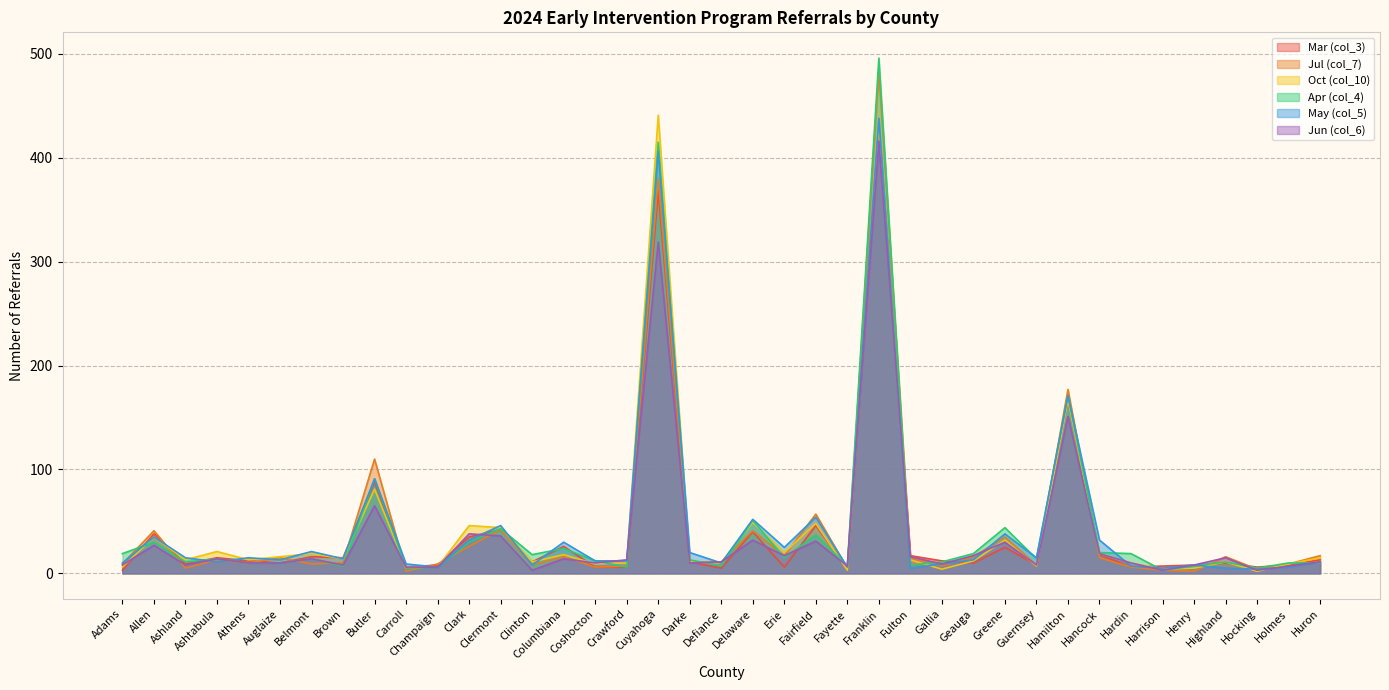

Reading right to left, list all the values displayed in this chart.

Mar (col_3): 13	8	6	10	8	7	6	18	167	8	25	10	12	17	431	4	46	6	40	5	11	368	6	6	26	11	42	35	8	6	88	15	16	10	12	15	9	38	3
Jul (col_7): 17	9	4	16	2	3	6	15	177	8	35	16	7	15	484	5	57	17	41	11	11	380	7	6	16	8	42	26	9	2	110	10	9	15	10	13	5	41	9
Oct (col_10): 15	9	2	11	5	4	10	19	167	7	32	12	4	13	432	3	48	20	49	10	11	441	10	9	18	11	44	46	6	6	81	14	19	16	13	21	13	35	6
Apr (col_4): 10	10	5	11	7	3	19	20	171	14	44	19	11	8	496	7	37	15	51	7	13	415	6	12	24	18	43	30	6	5	91	7	14	10	10	14	11	30	19
May (col_5): 11	6	4	5	8	5	7	32	171	15	38	13	9	5	438	6	54	25	52	10	20	406	12	12	30	8	46	32	6	9	91	14	21	13	15	11	15	35	10
Jun (col_6): 11	7	3	15	8	3	10	19	151	8	30	17	9	16	416	7	31	17	32	11	10	319	13	10	14	3	36	38	6	6	65	8	14	10	10	14	8	27	8